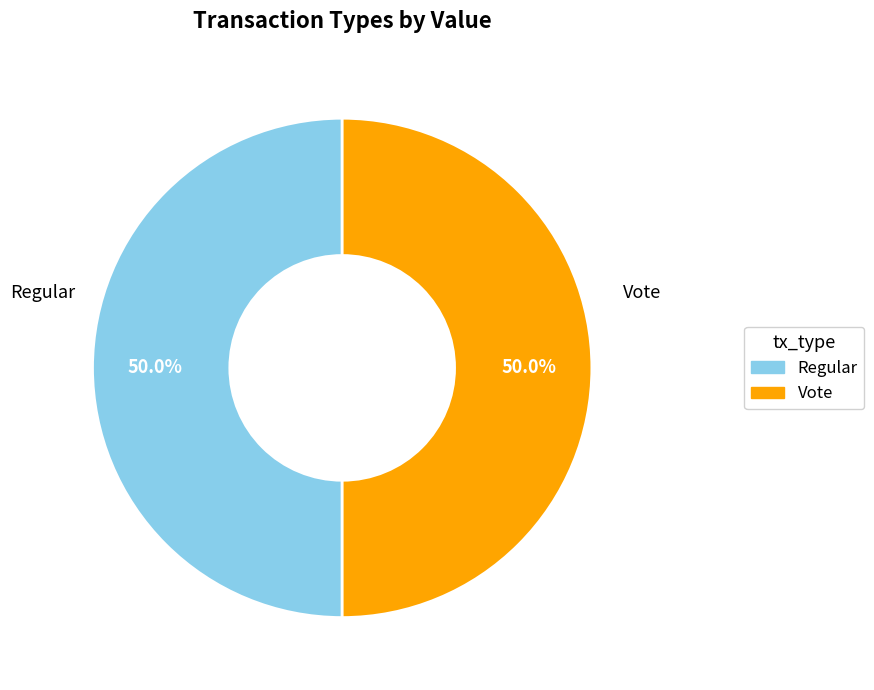

What is the ratio of the value at Regular to the value at Vote?

1.0